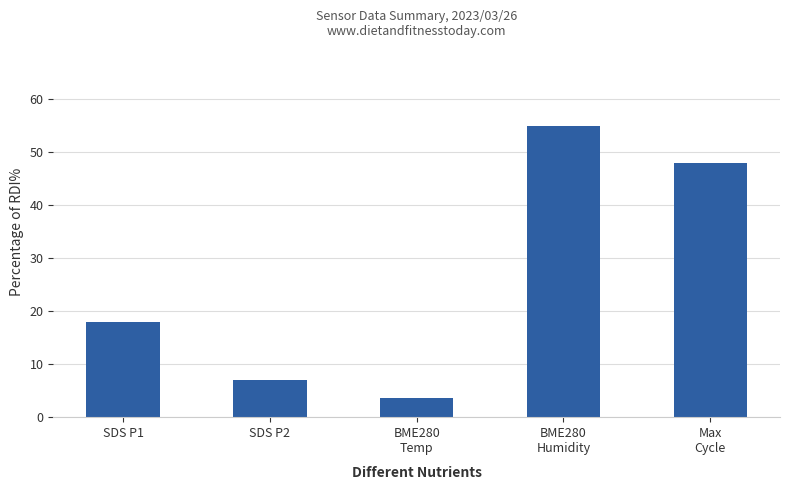

Does the chart contain stacked bars?

No